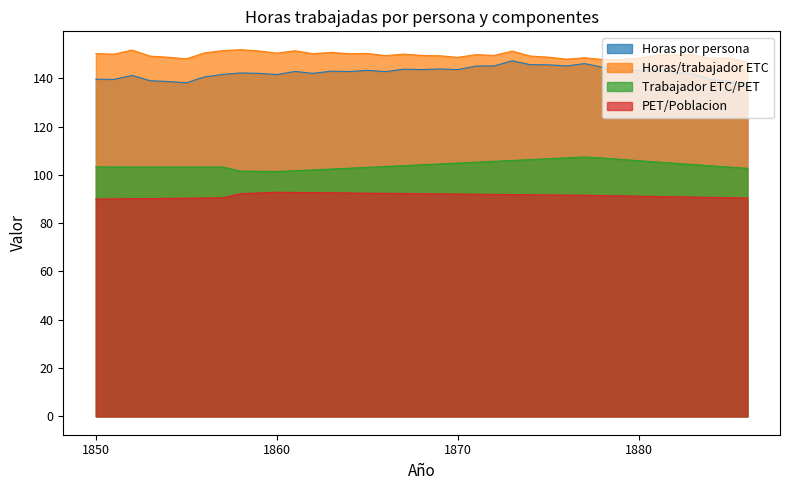

True or false: Trabajador ETC/PET and Horas por persona intersect in this chart.

False